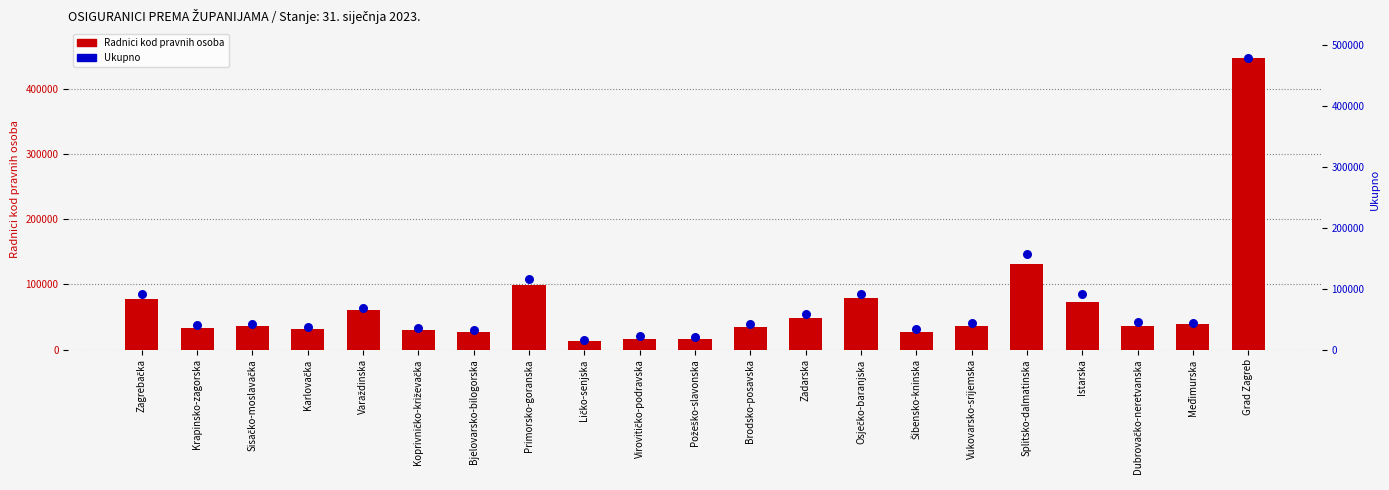

Which series has the largest total across all categories?

Ukupno